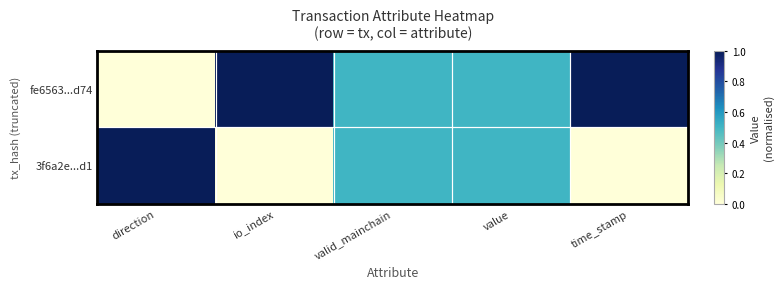

Which series changed the most between direction and time_stamp?

fe6563...d74